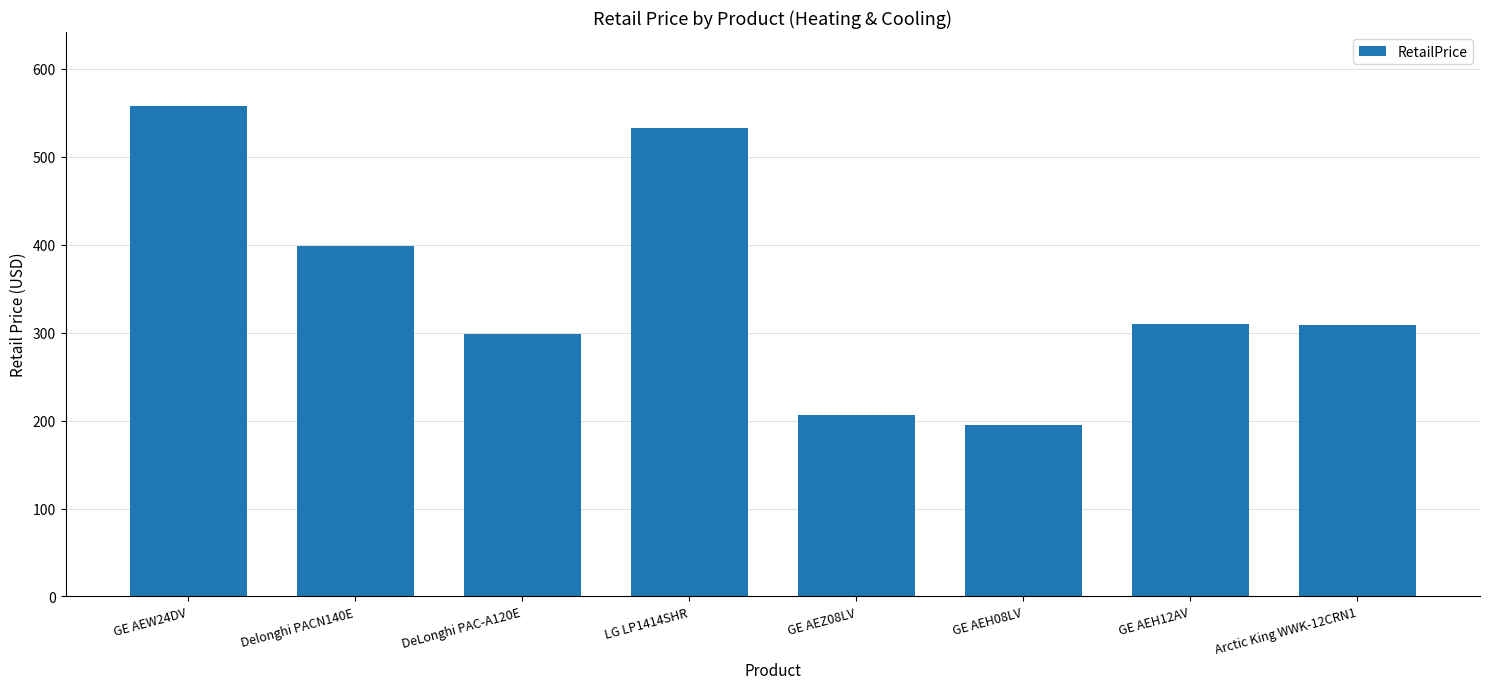

What is the label of the 2nd bar from the left?

Delonghi PACN140E